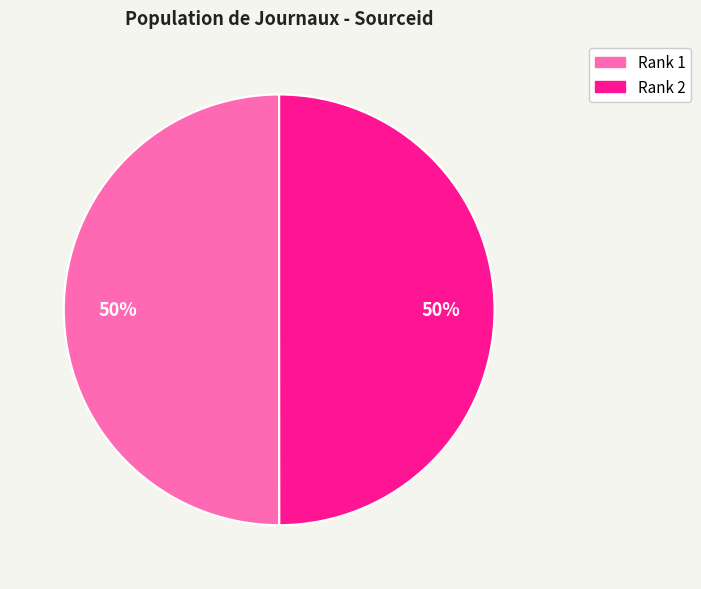

What is the ratio of the value at Rank 2 to the value at Rank 1?

1.0